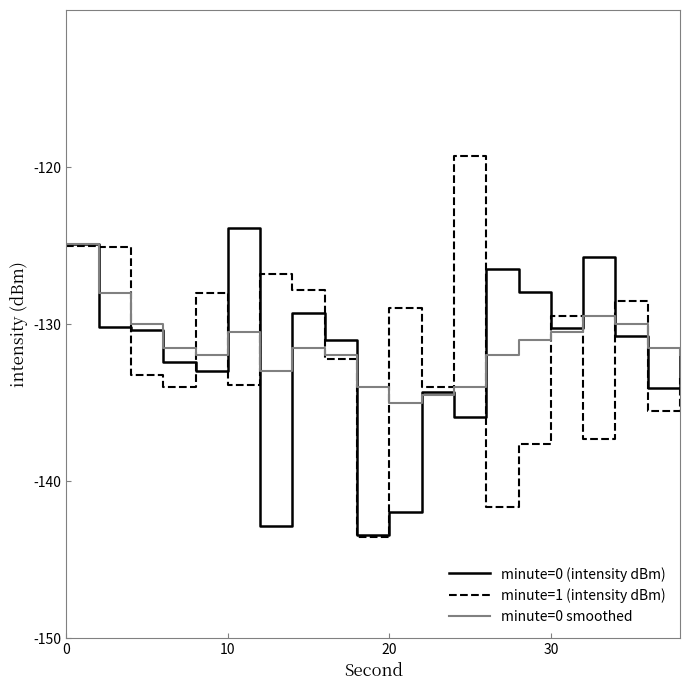

What is the difference between the maximum and minimum values in the minute=1 (intensity dBm) series?

24.3